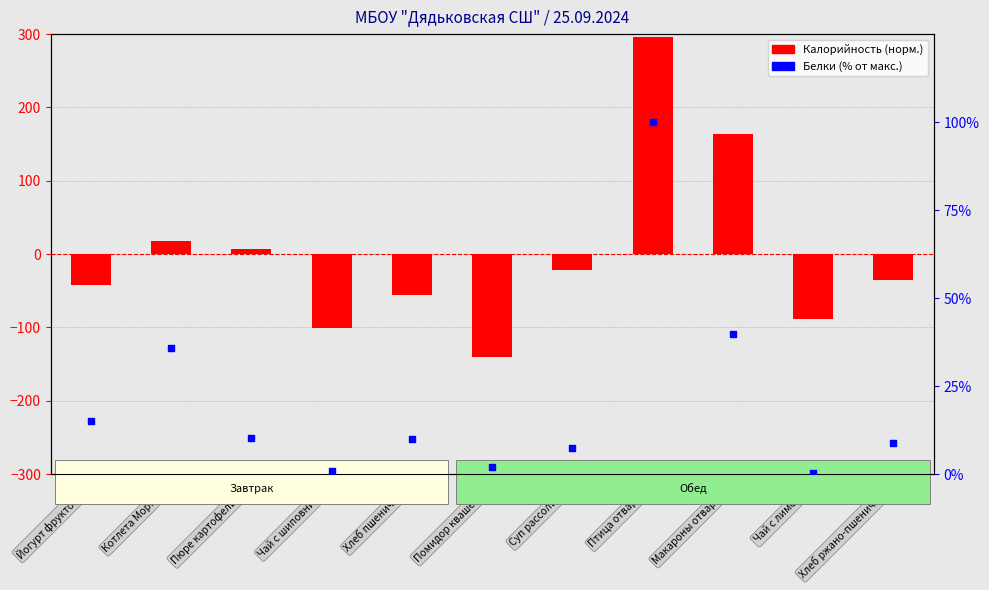

At which category is the sum across all series the highest?

Птица отварная